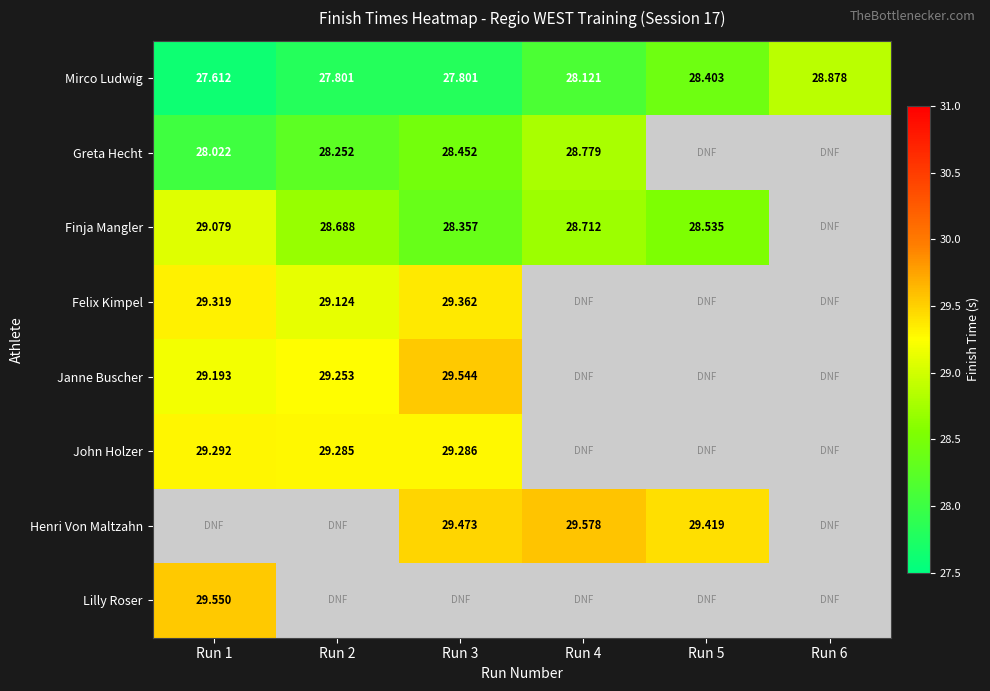

How many categories are shown in the chart?

6